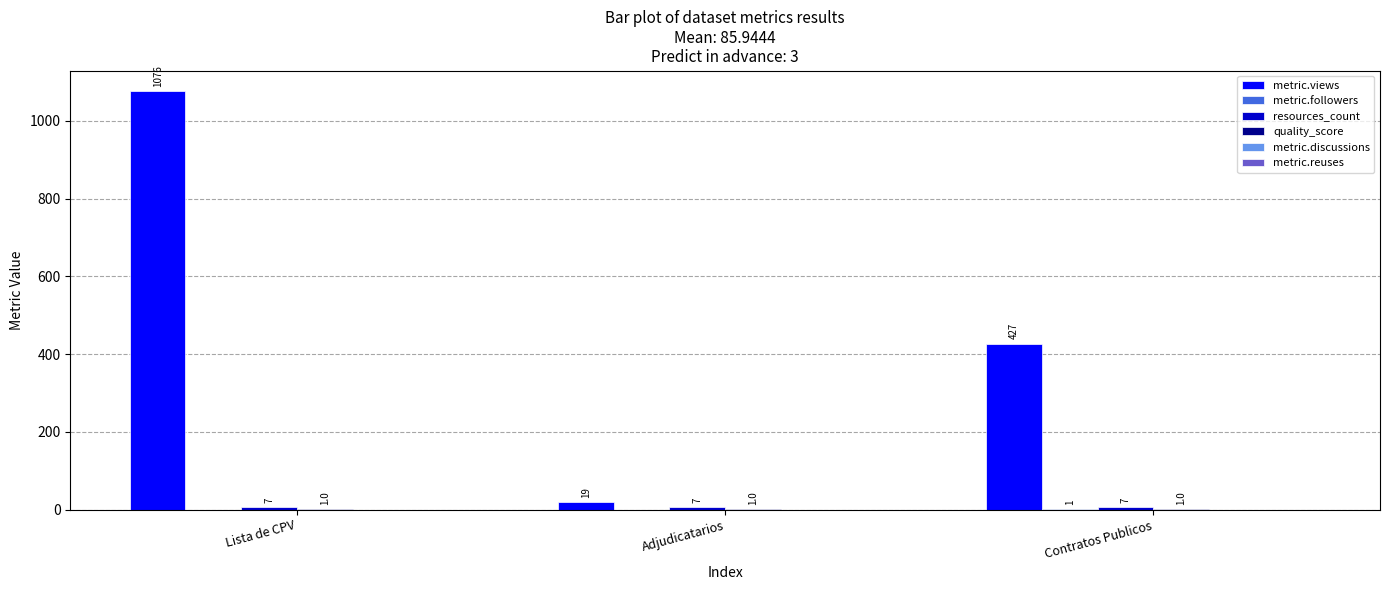

At which label does metric.views first exceed 427?

Lista de CPV